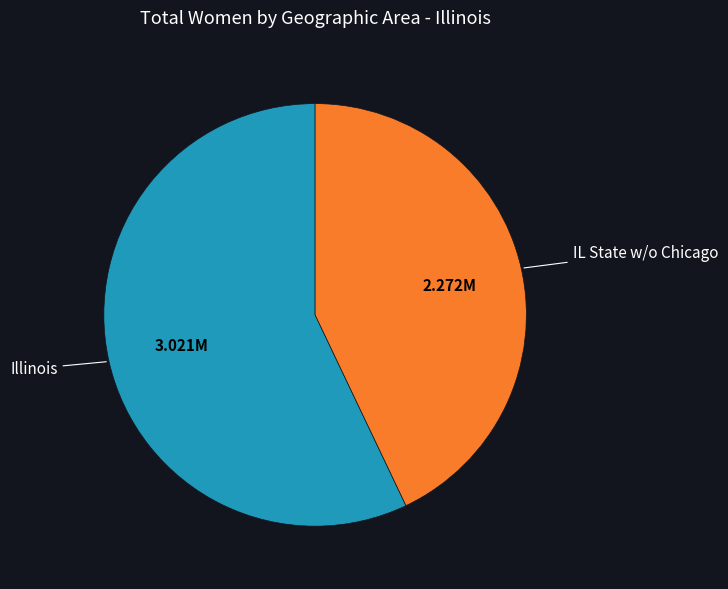

Does any single category account for the majority?

Yes